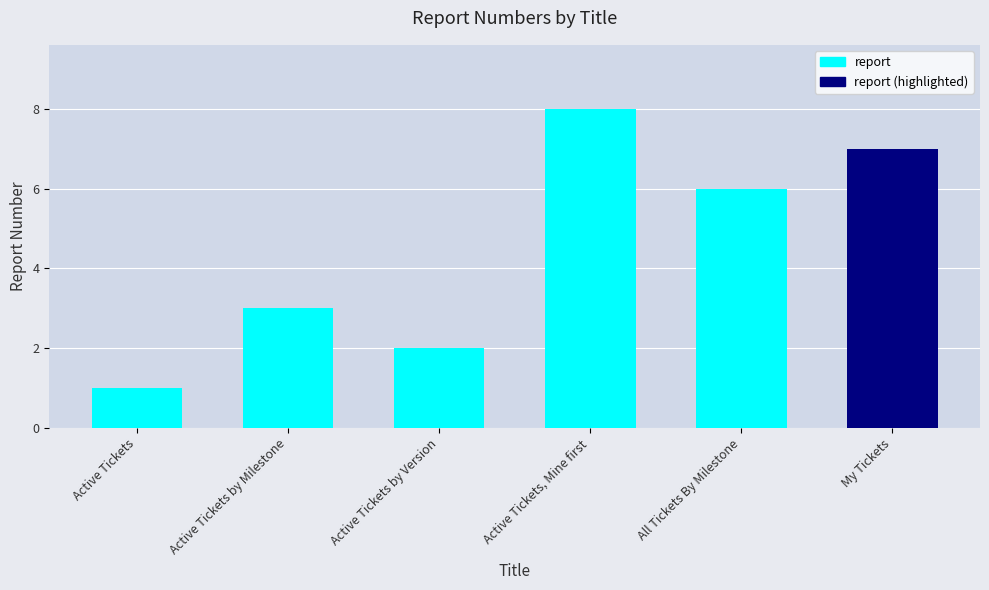

What is the difference between the maximum and minimum values?

7